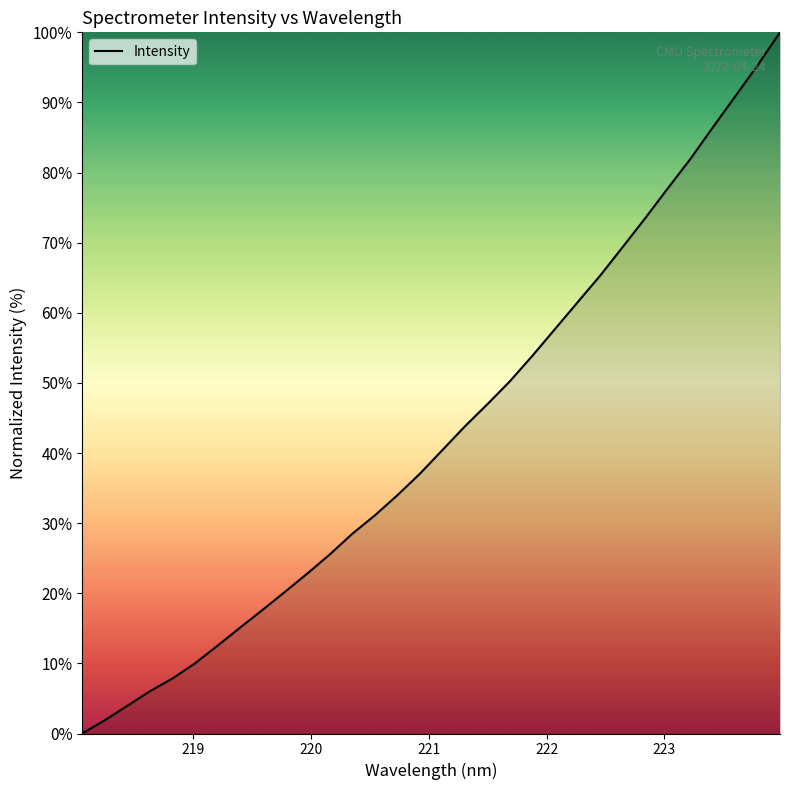

What is the difference between the maximum and minimum values?

100.0